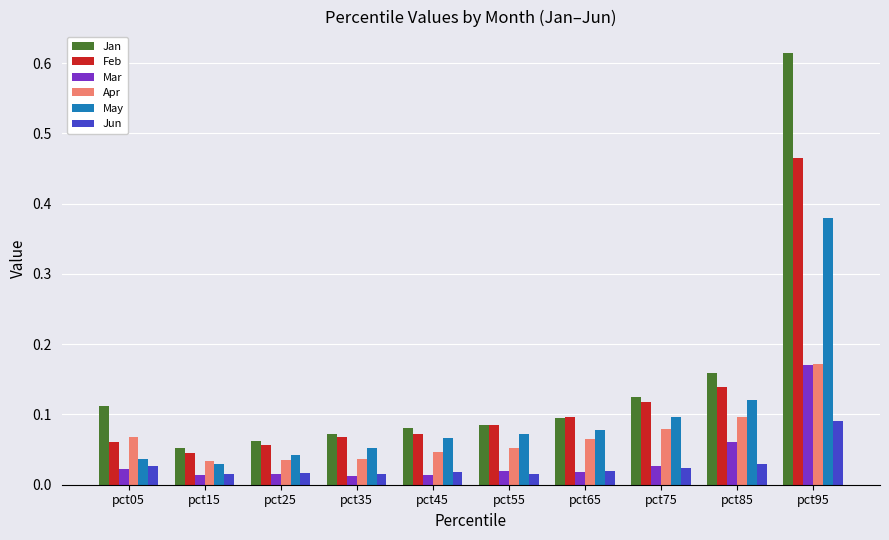

What is the sum of all May values?

1.0